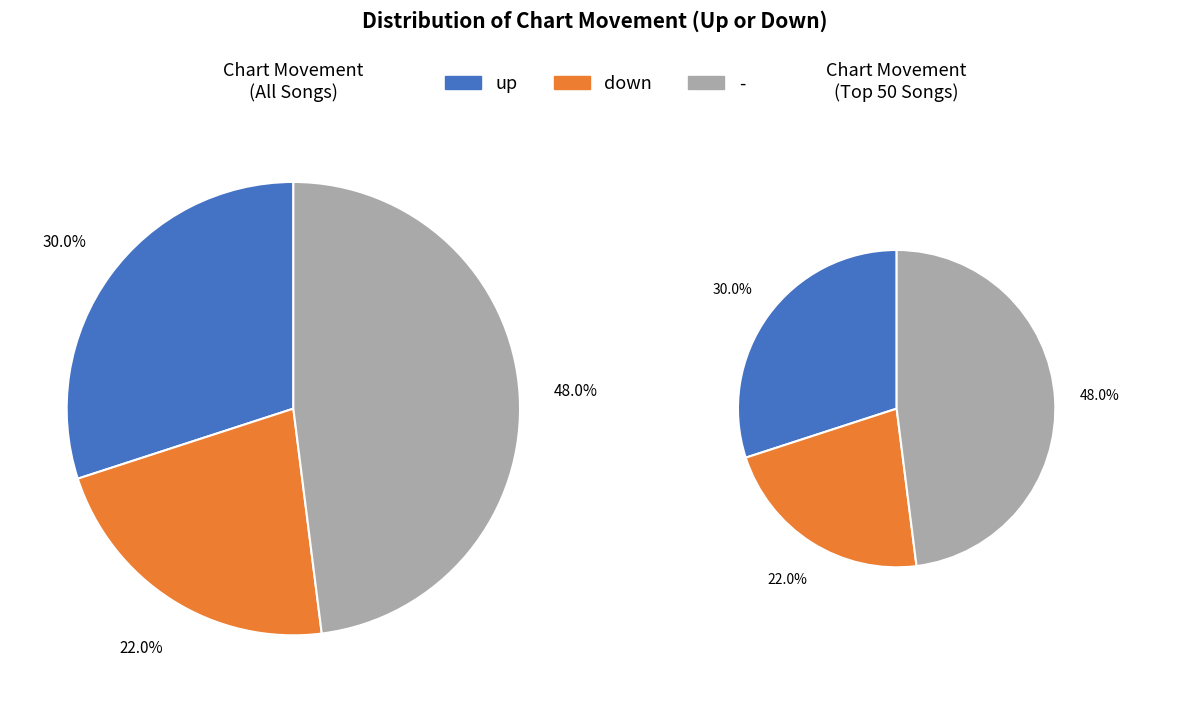

Count the number of slices in the pie.

3